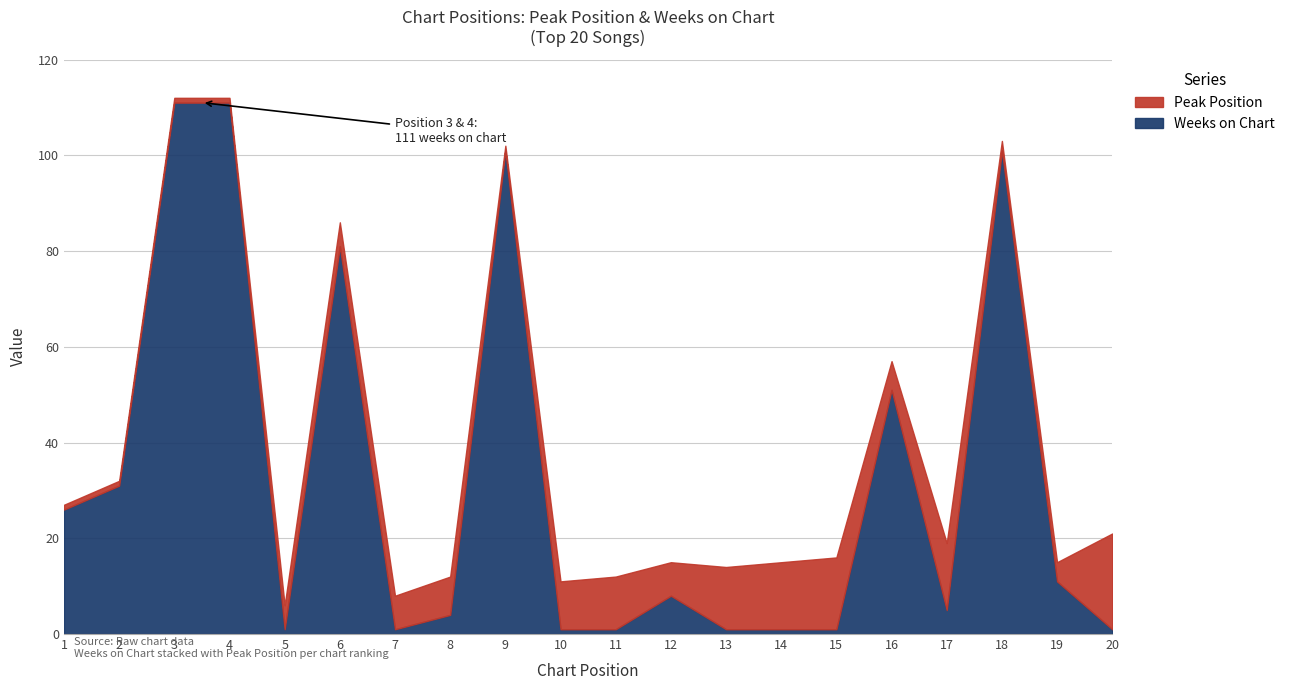

After their last crossing, which series has the higher values: Weeks on Chart or Peak Position?

Peak Position